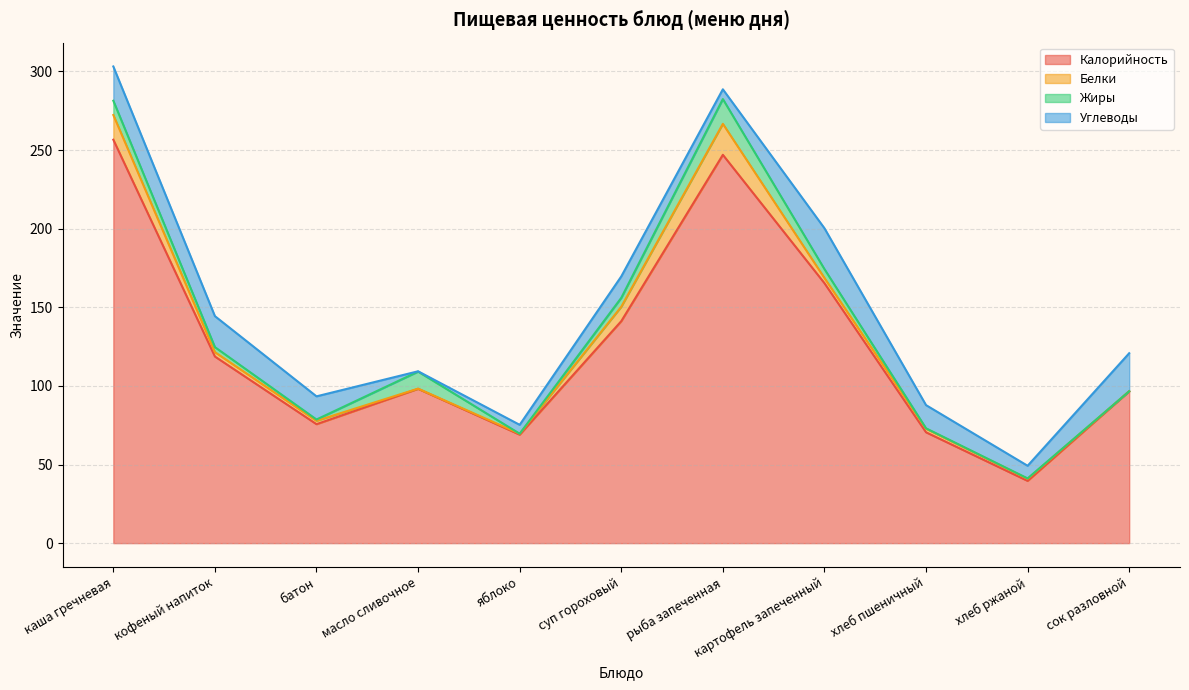

What is the sum of the Белки values at хлеб пшеничный and суп гороховый?

11.5